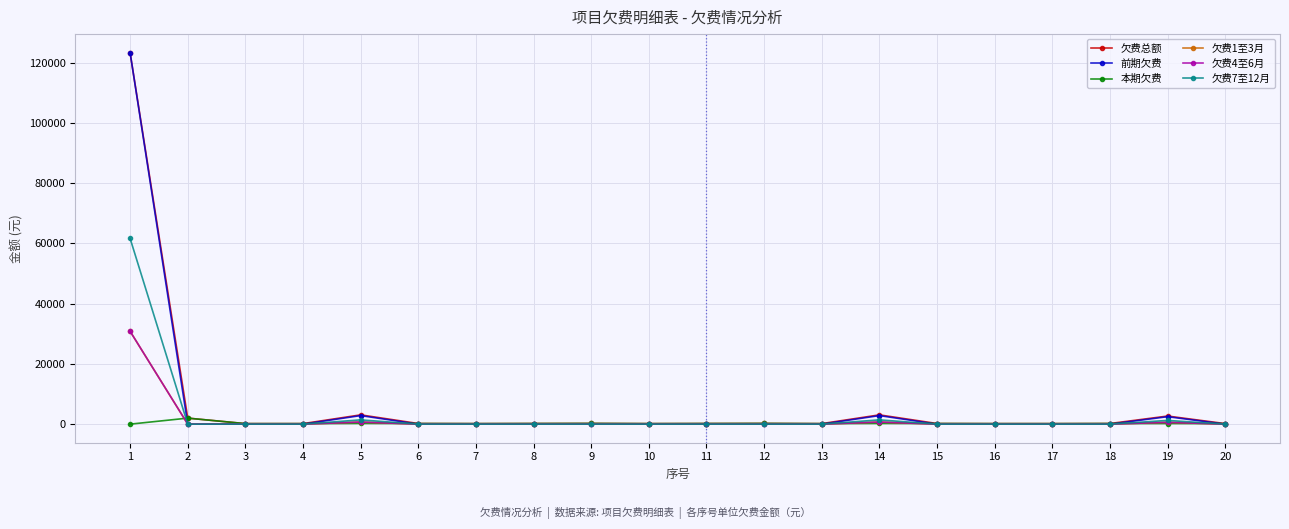

Does the chart have visible grid lines?

Yes